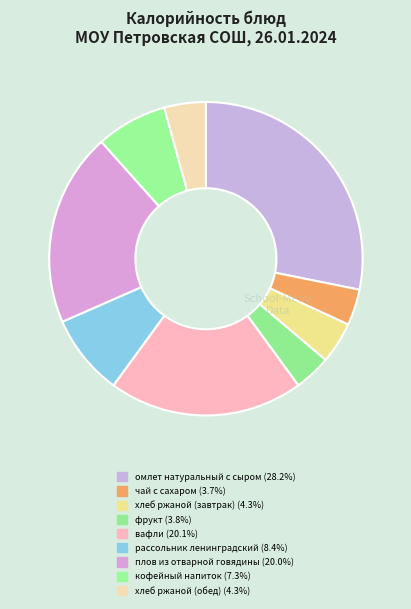

Combined, what portion of the pie is хлеб ржаной (обед) and рассольник ленинградский?

12.7%